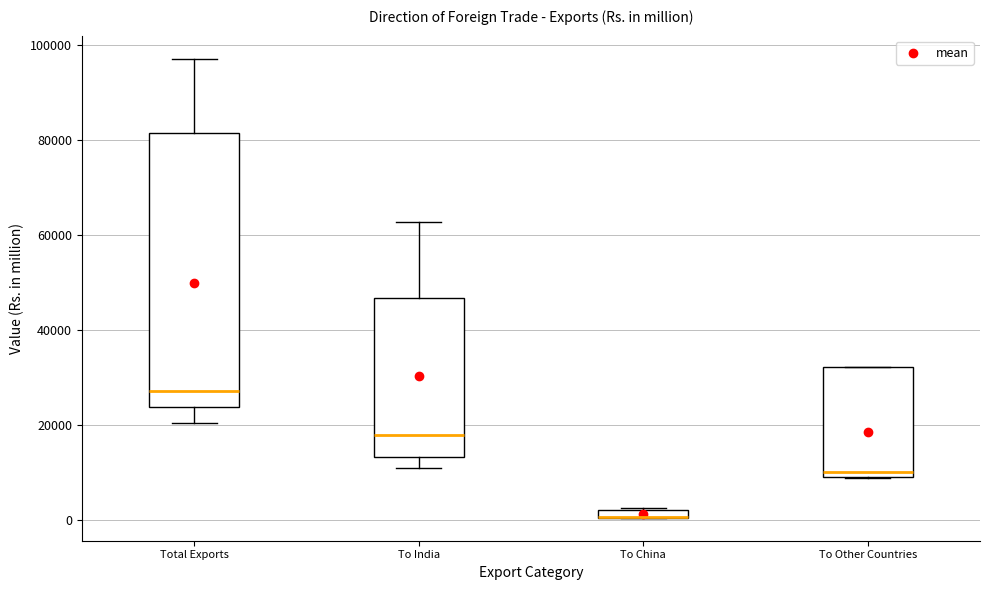

Where is the upper edge of the box for To China on the y-axis? The values are not printed on the chart, so give them approximately, as read against the axis.

2000